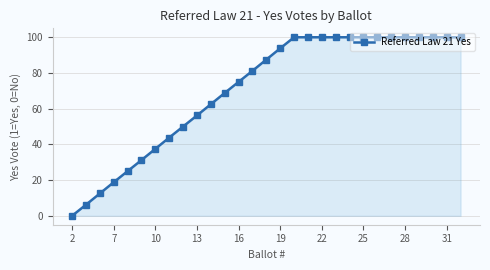

What is the sum of all values?

2050.0